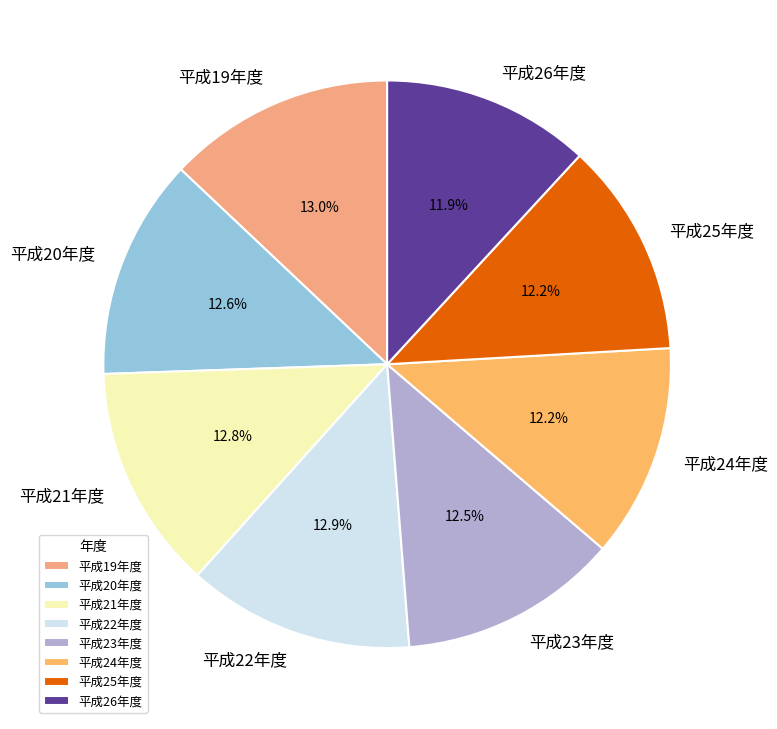

Is the sum of 平成21年度 and 平成22年度 greater than half?

No